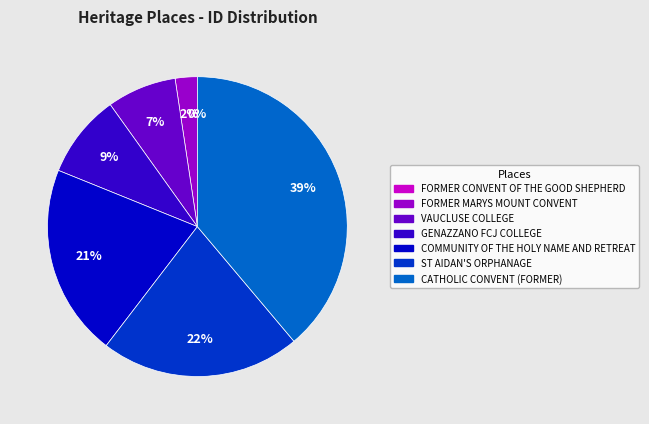

To the nearest percent, what is the average slice percentage?

14%